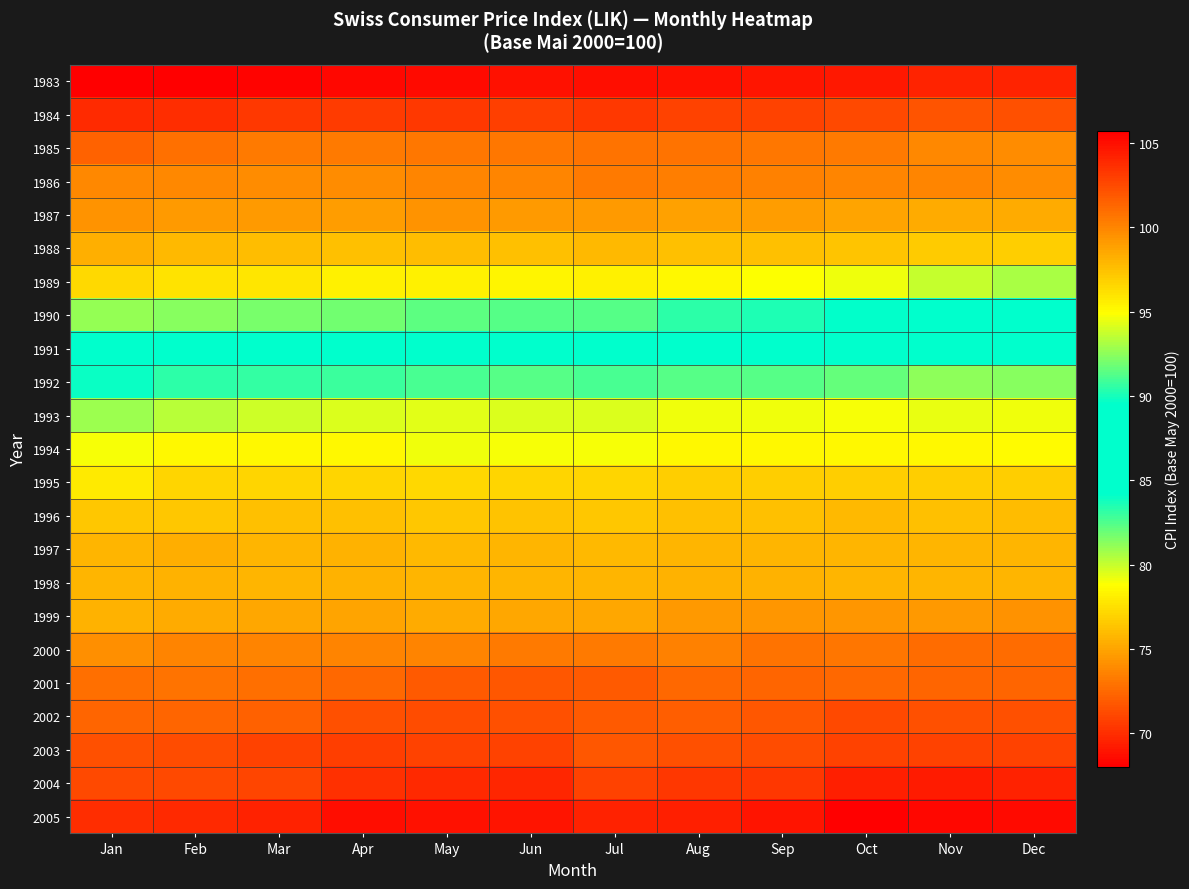

List the series in order of their peak value, highest first.

2005, 2004, 2003, 2002, 2001, 2000, 1999, 1997, 1998, 1996, 1995, 1994, 1993, 1992, 1991, 1990, 1989, 1988, 1987, 1985, 1986, 1984, 1983